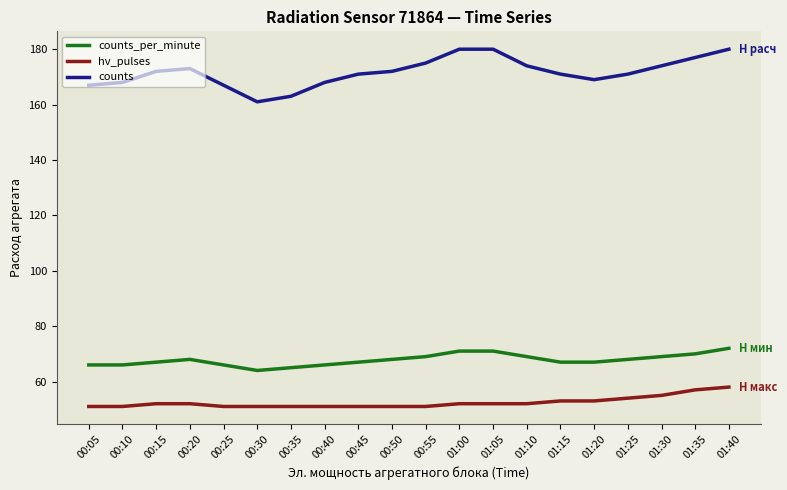

The counts series shows 234 at 01:35. True or false?

False